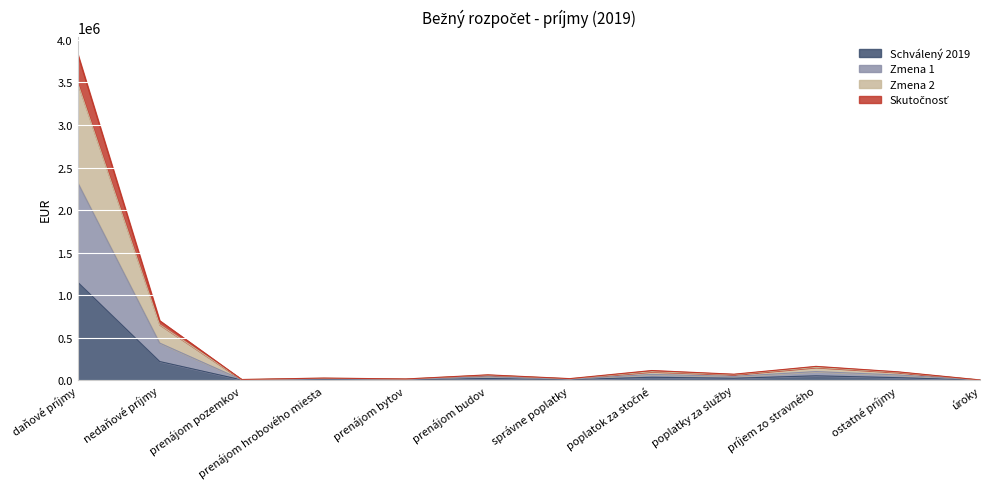

How many lines are shown in the chart?

4